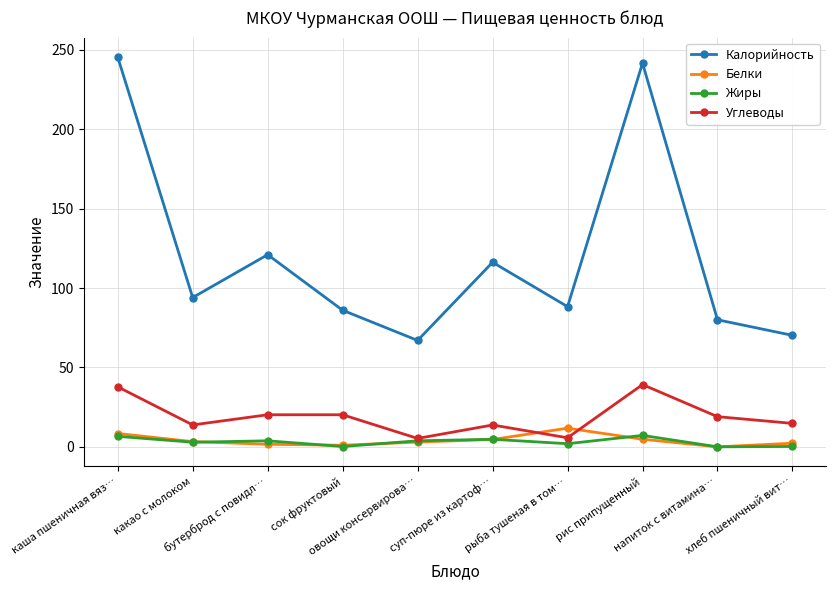

Which category has the highest value in the Белки series?

рыба тушеная в том…